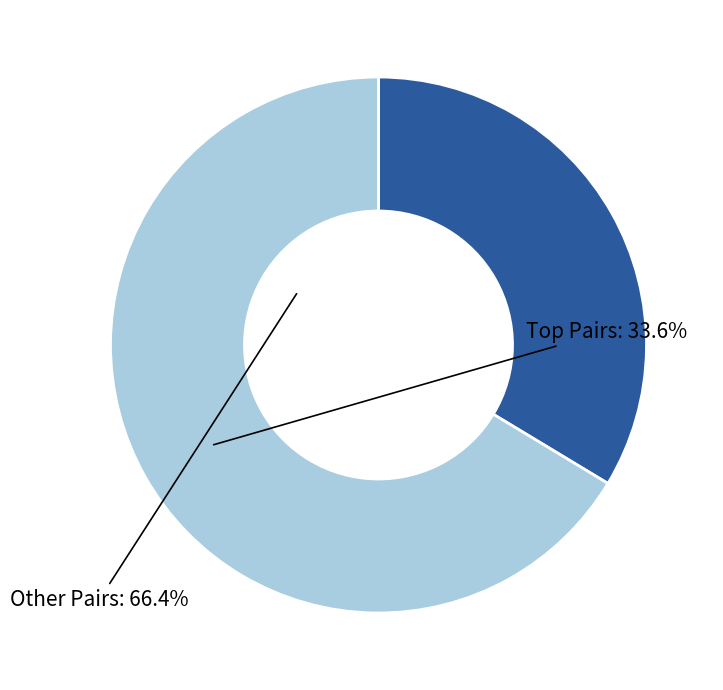

Is there a majority slice in this chart?

Yes